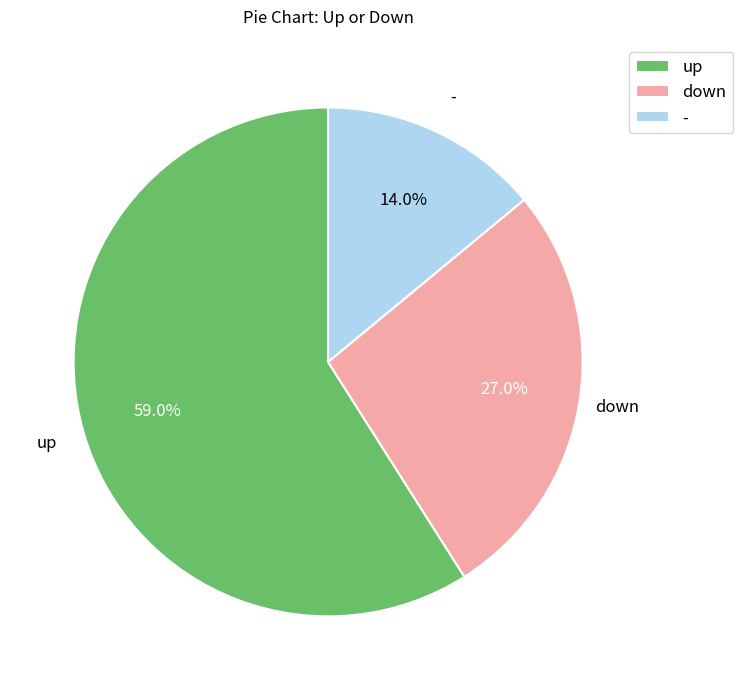

How many slices are in this pie chart?

3